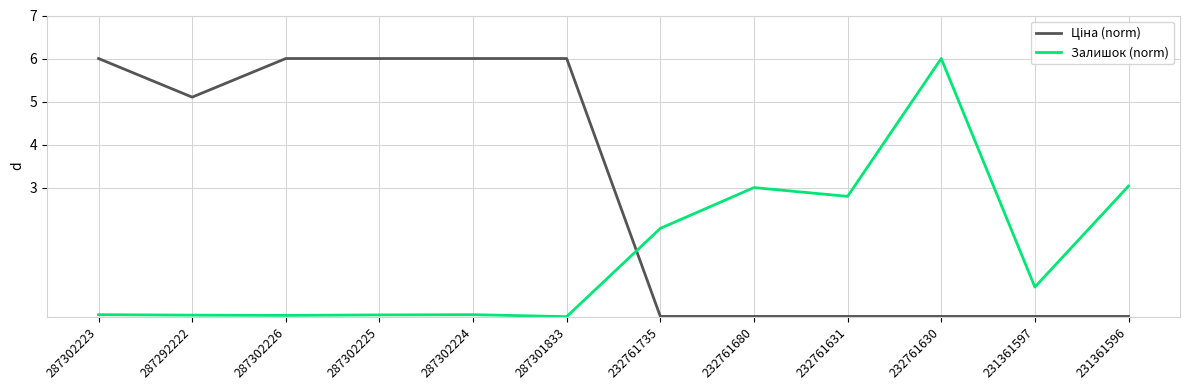

What is the greatest value displayed?

6.0